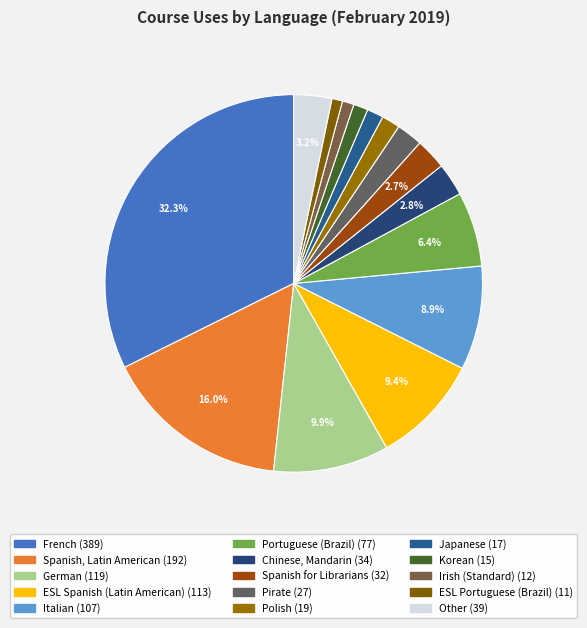

To the nearest percent, what is the difference between the Korean and Spanish, Latin American slice percentages?

15%